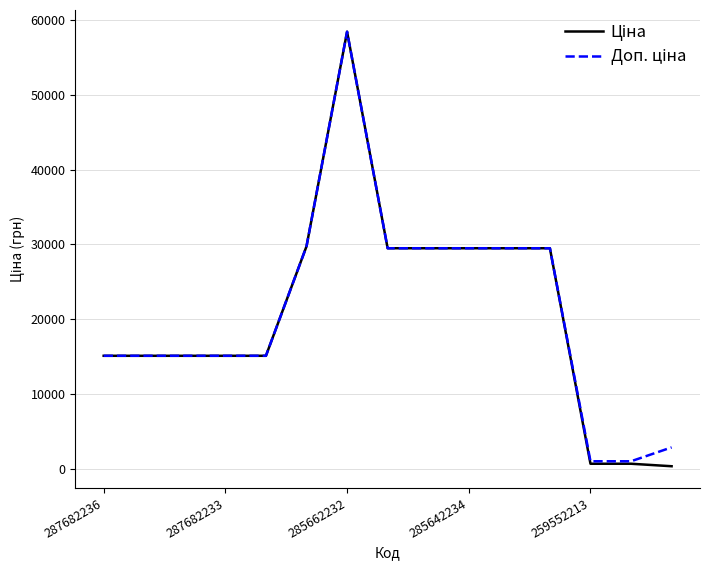

What is the greatest value displayed?

58426.5